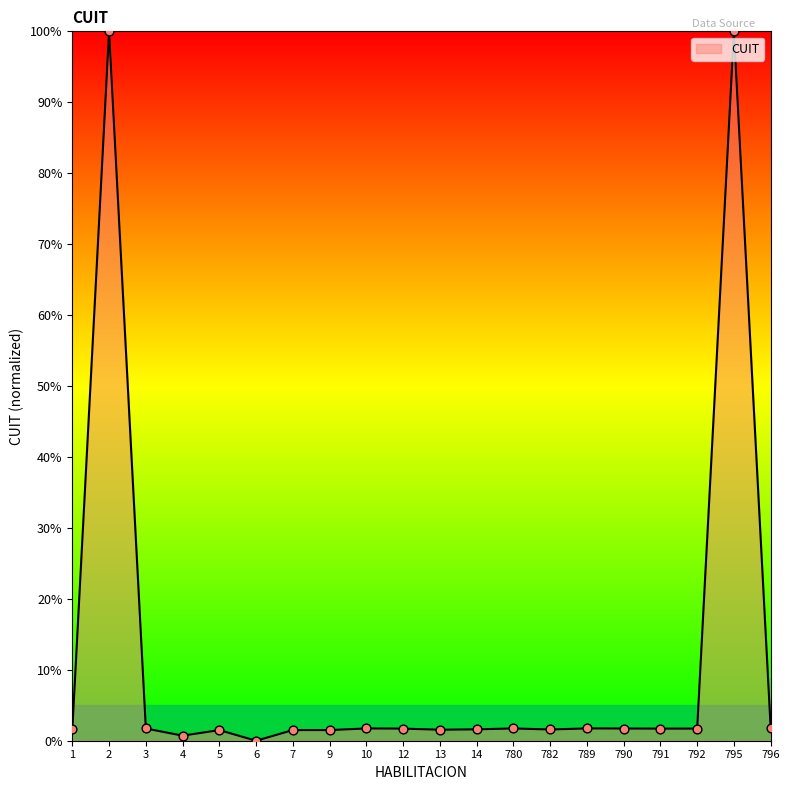

What is the change in value from 2 to 796?

-98.2